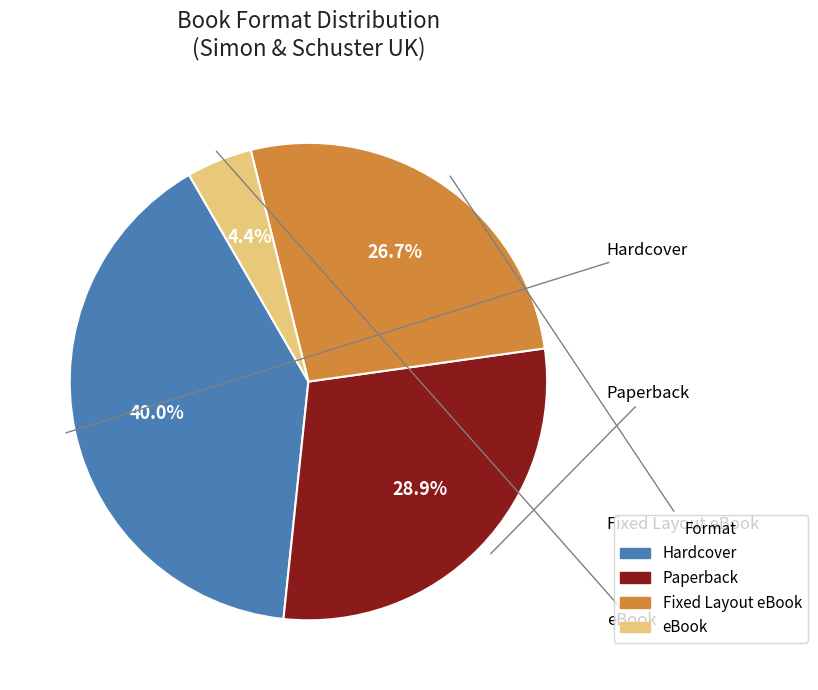

How much of the chart is everything except Paperback?

71.1%